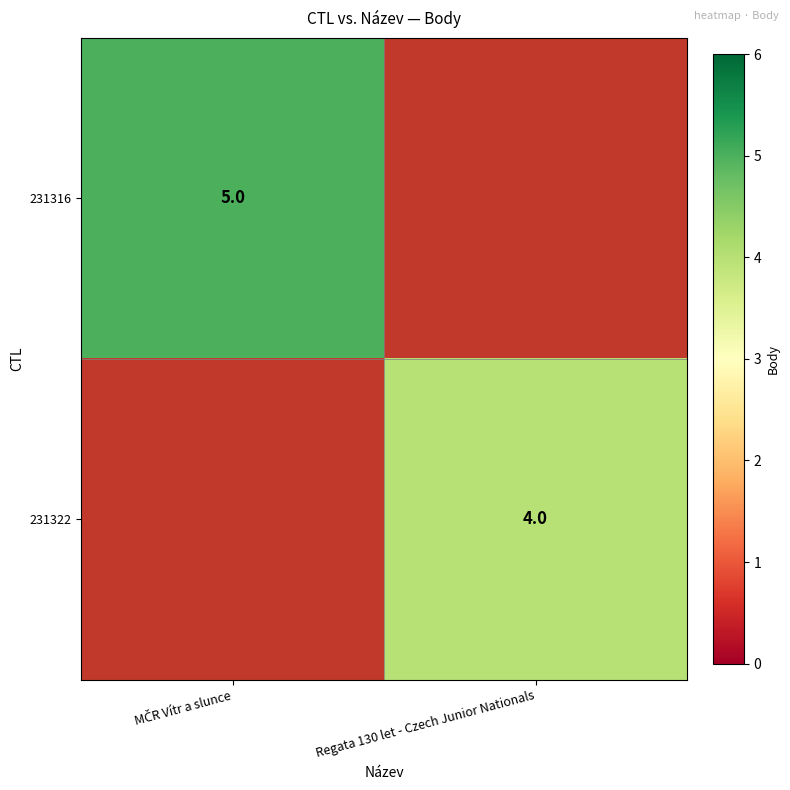

True or false: 231322 has a value of 6 at Regata 130 let - Czech Junior Nationals.

False